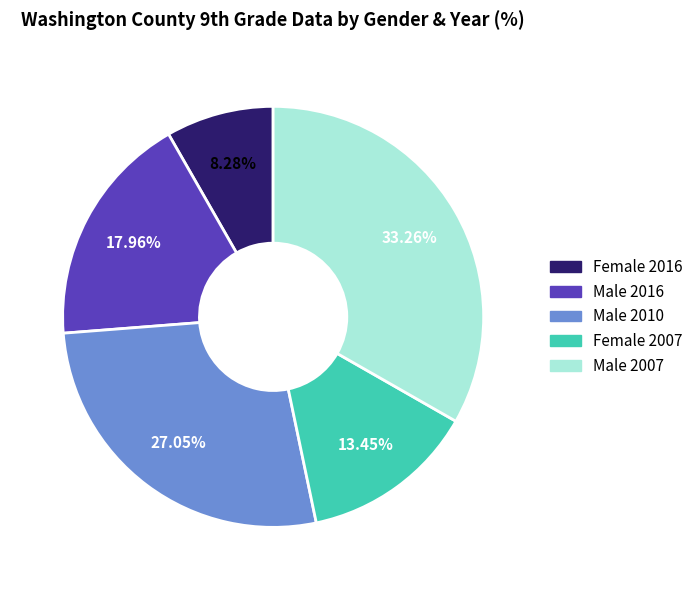

True or false: Male 2010 accounts for 19% of the total.

False